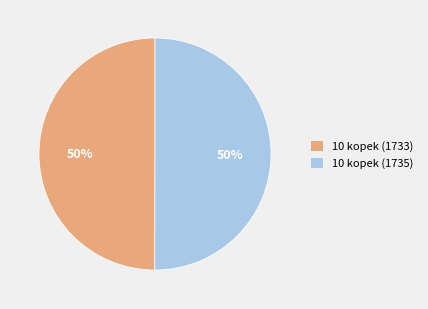

True or false: 10 kopek (1735) accounts for 50% of the total.

True